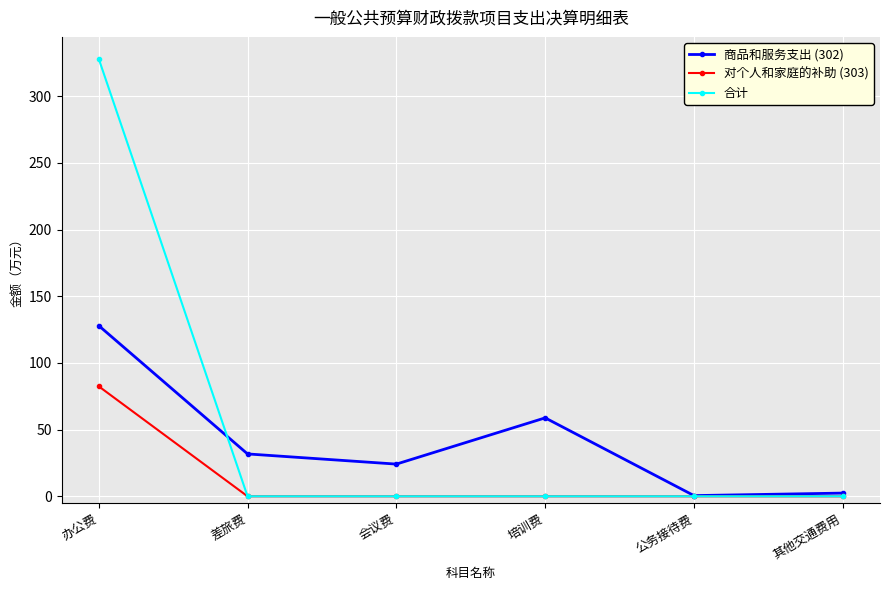

What position from the right is 其他交通费用?

1